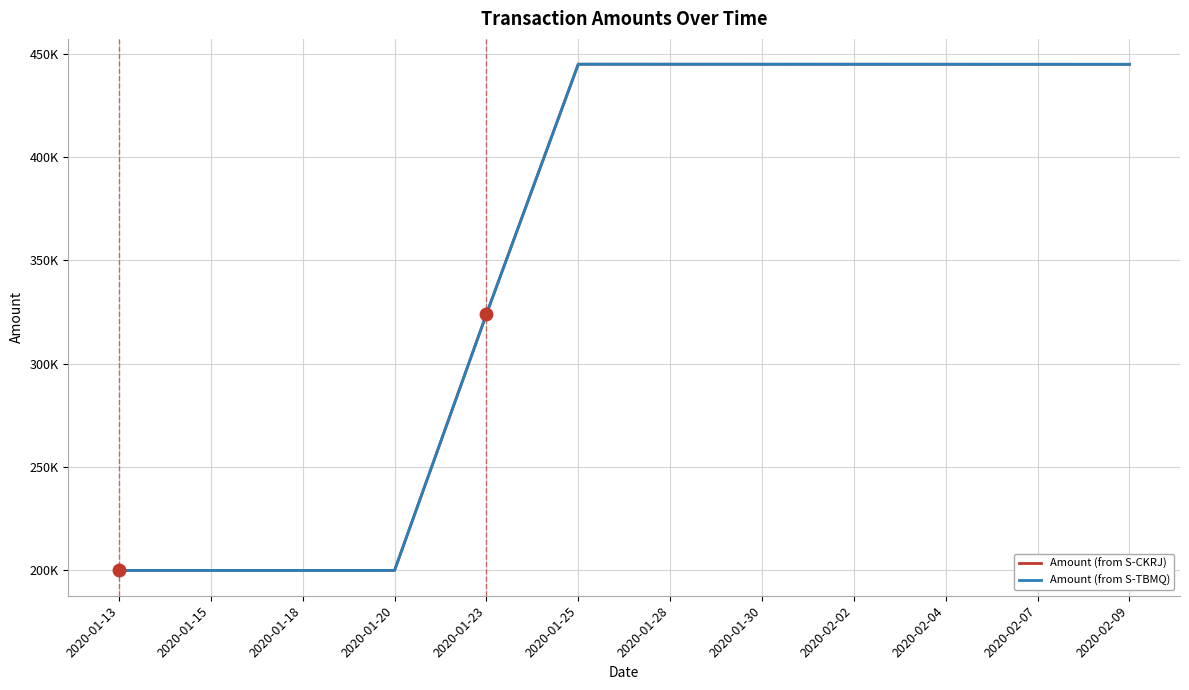

Which label corresponds to the largest value in the chart?

2020-01-25